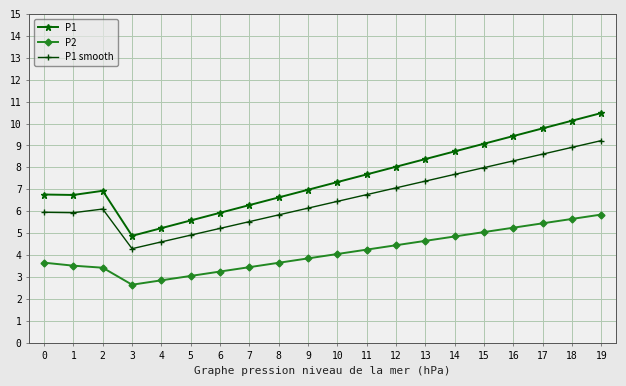

True or false: P1 and P1 smooth intersect in this chart.

False